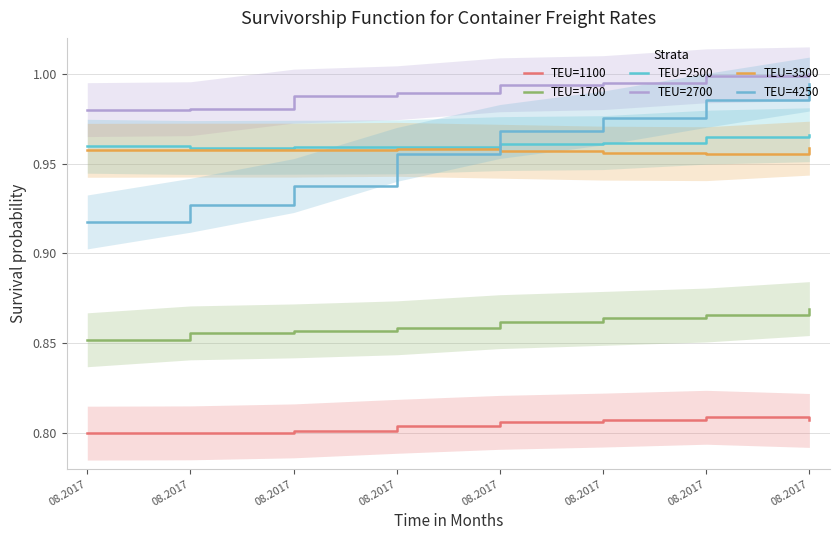

What are all the series names shown in the legend?

TEU=1100, TEU=1700, TEU=2500, TEU=2700, TEU=3500, TEU=4250